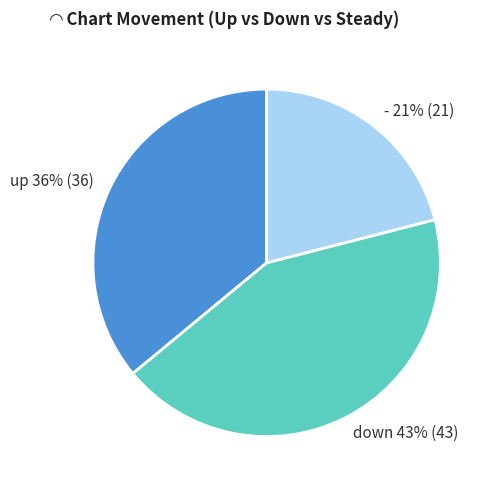

Does - represent more than half of the total?

No